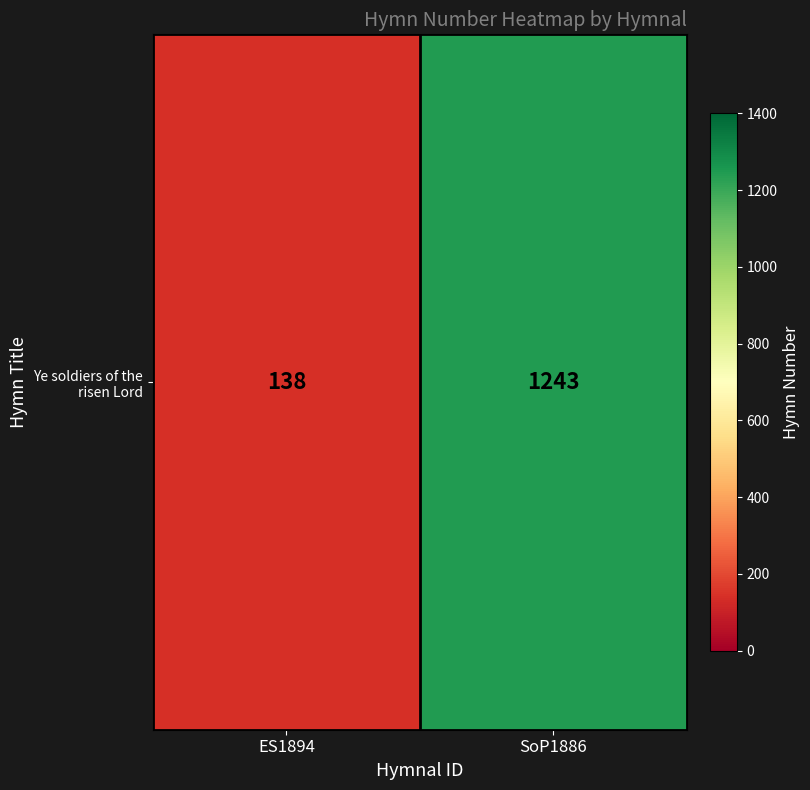

What is the sum of the values at SoP1886 and ES1894?

1381